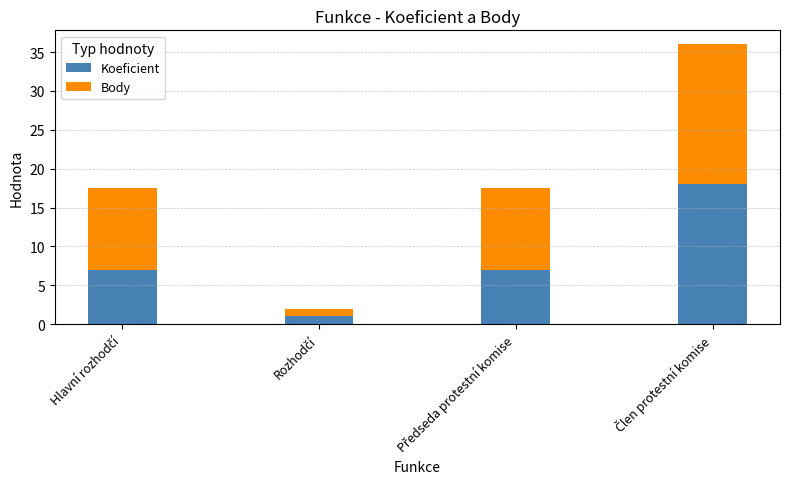

What is the highest value of the Koeficient series?

18.0